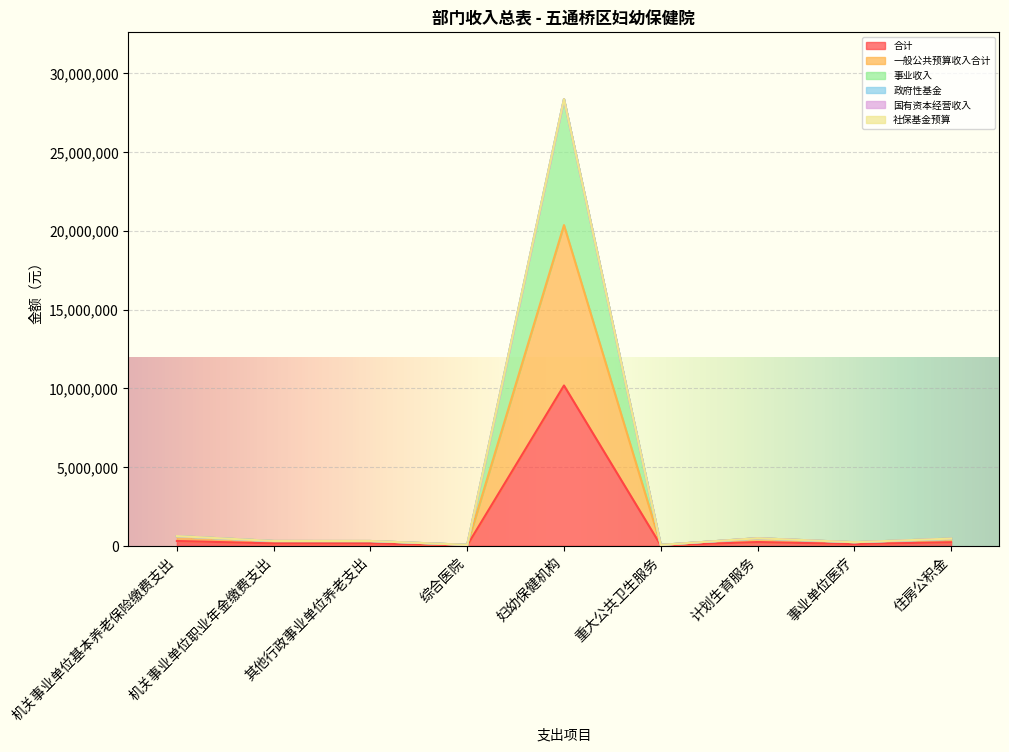

How many data points does each series have?

9